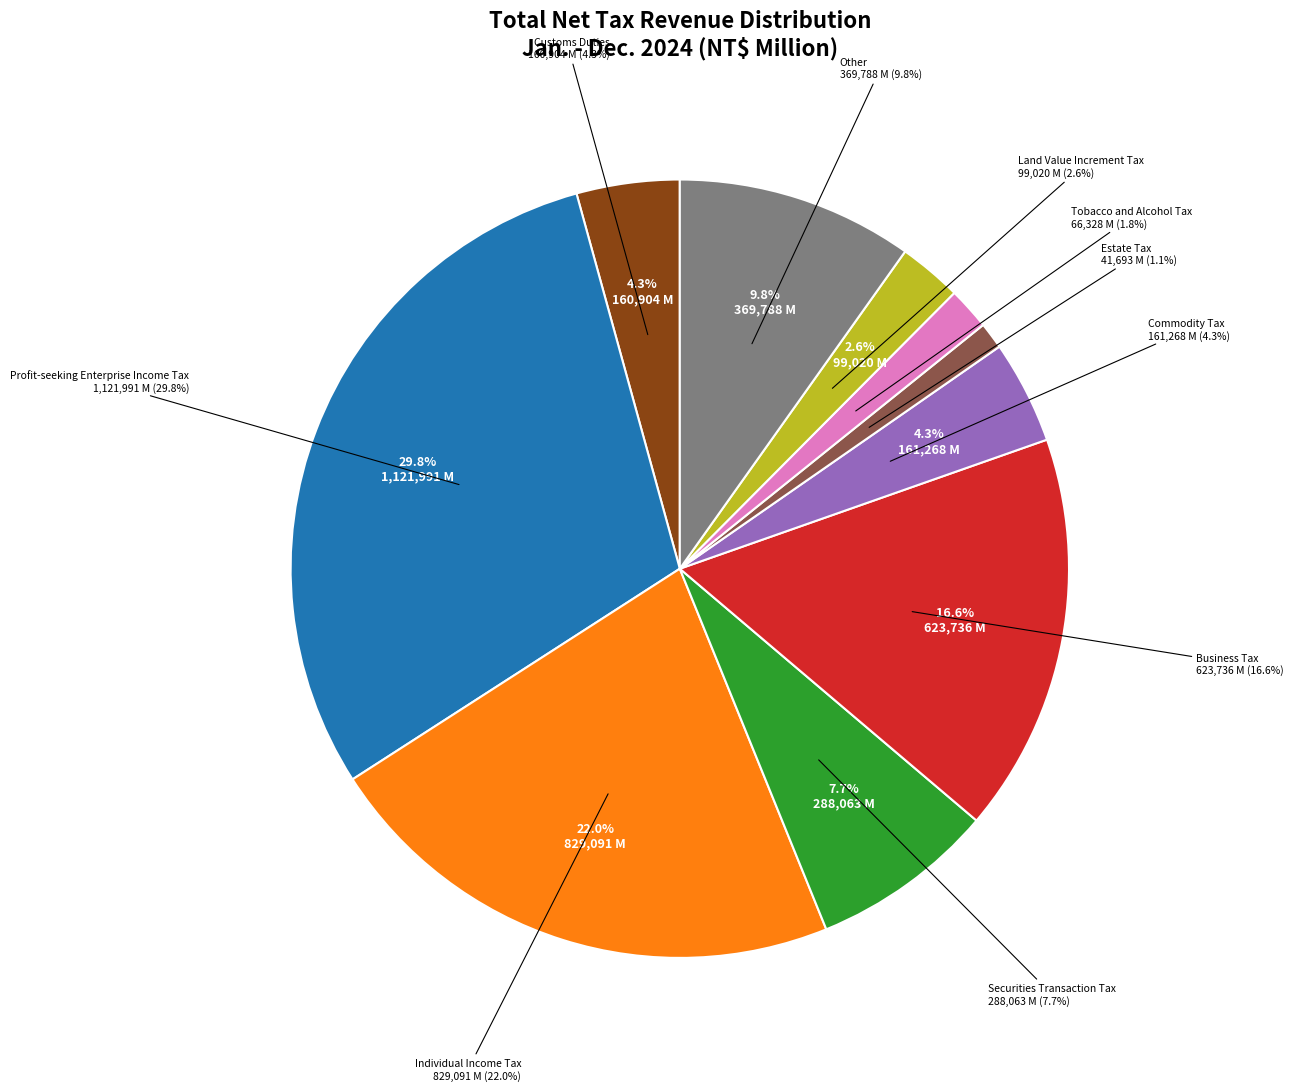

True or false: Profit-seeking Enterprise Income Tax accounts for 19% of the total.

False